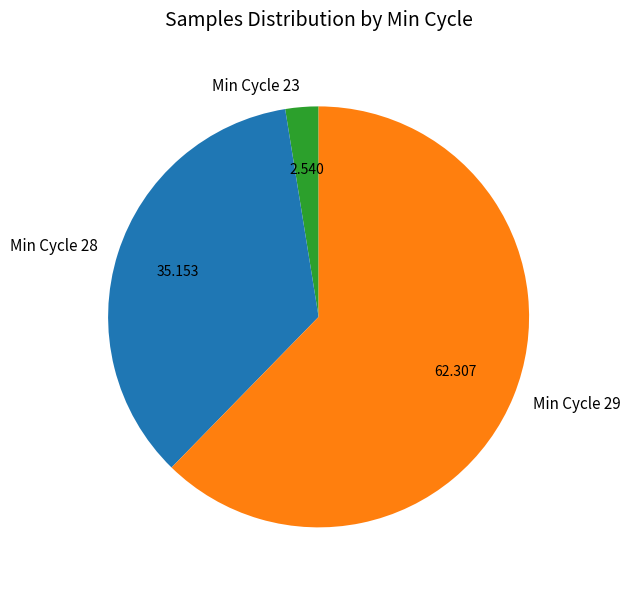

What is the largest slice in the pie chart?

Min Cycle 29